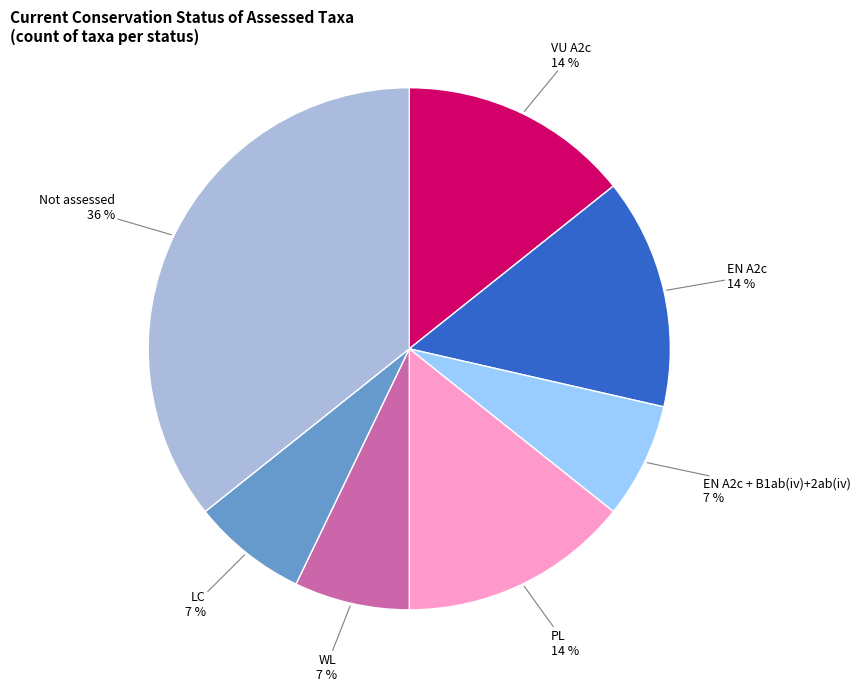

Count the number of slices in the pie.

7